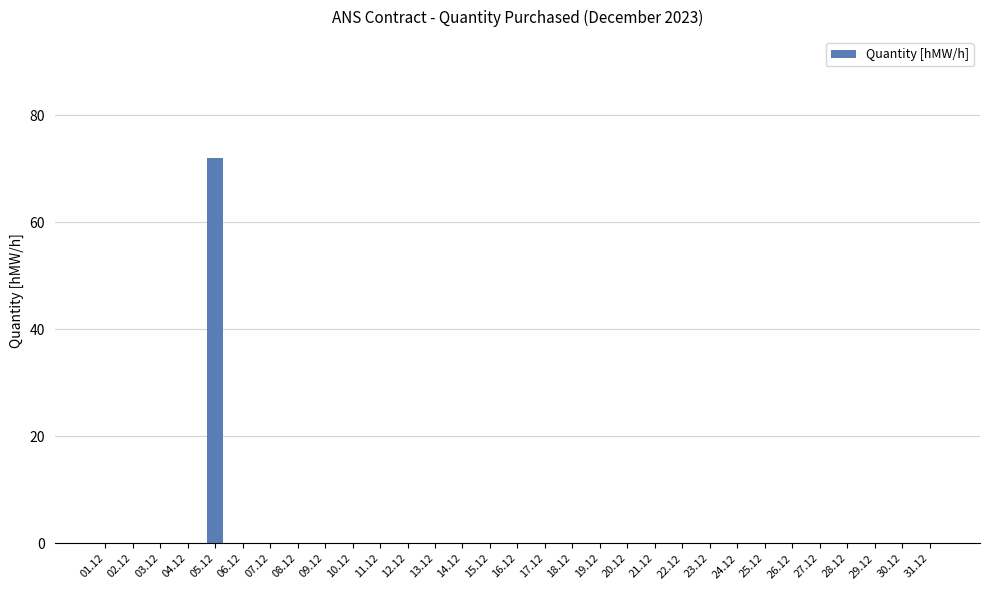

What is the sum of all values?

72